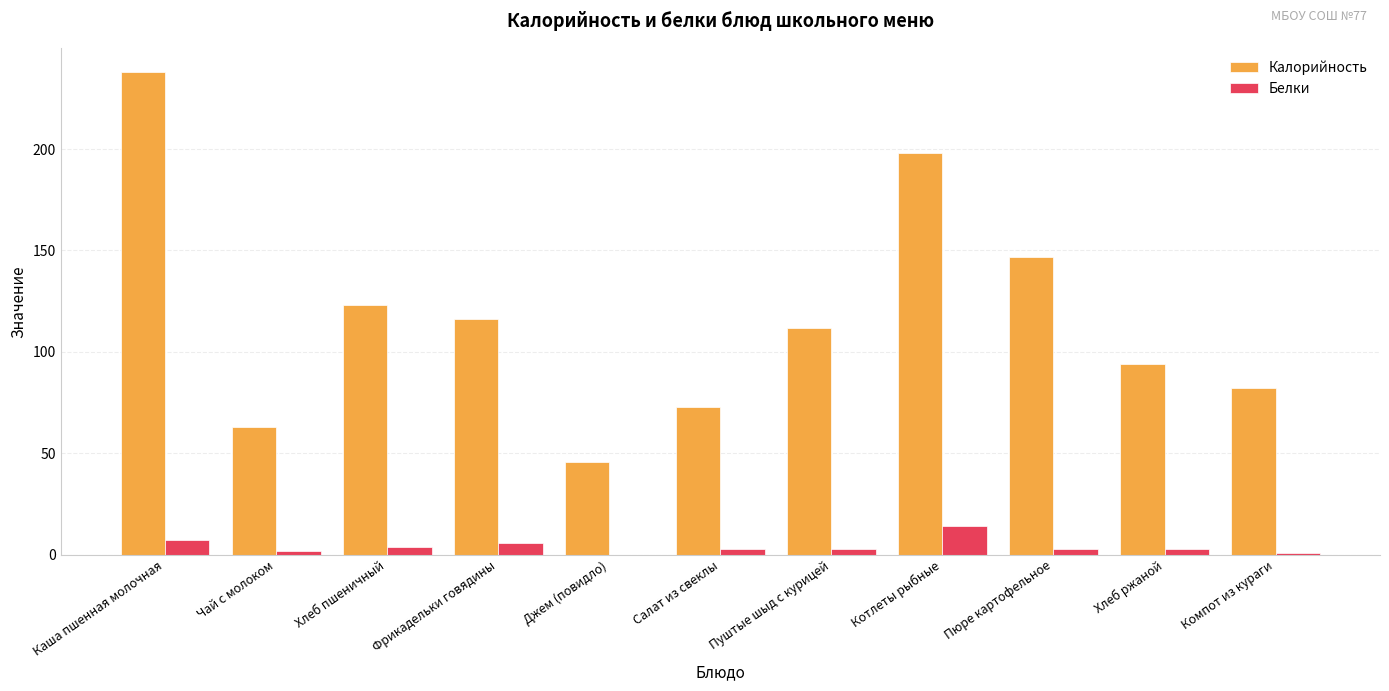

At which label does Калорийность first exceed 112?

Каша пшенная молочная